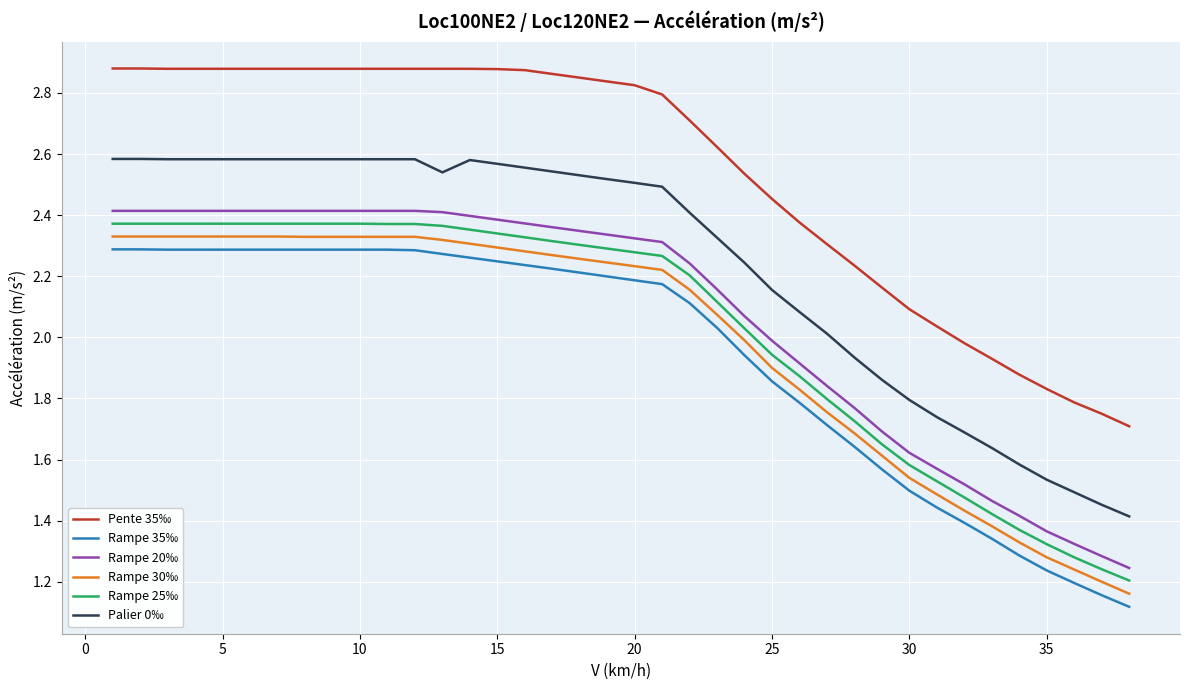

What is the smallest value displayed?

1.1